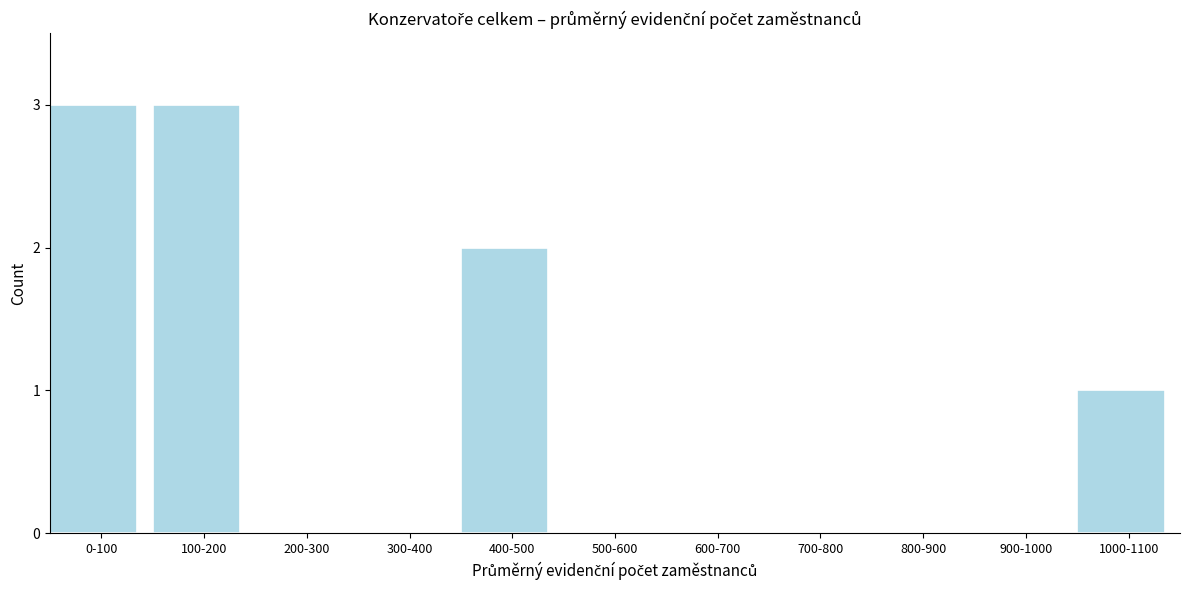

True or false: the data shows 3 at 0-100.

True